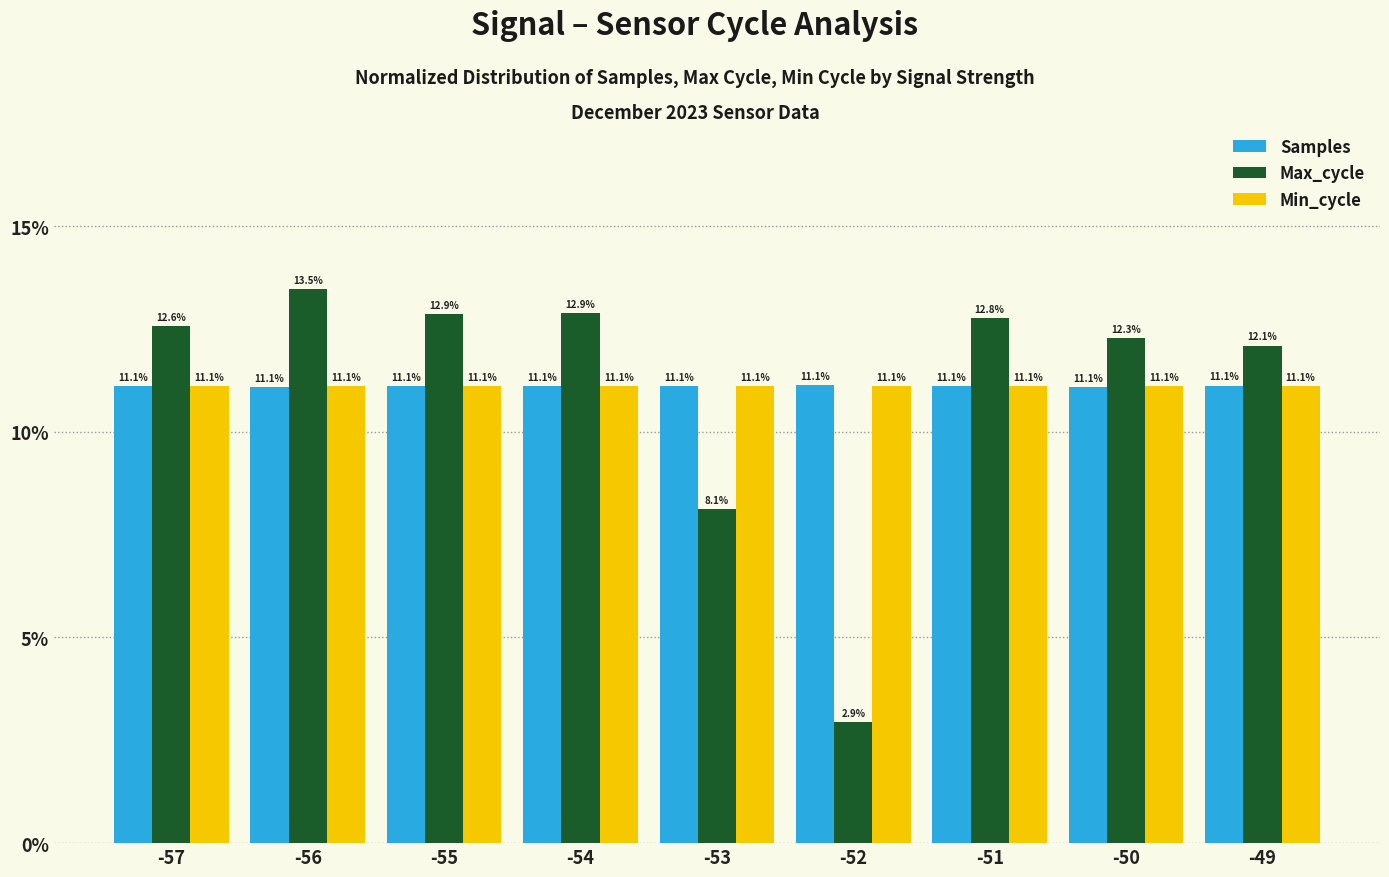

What is the value of the Max_cycle bar at the 4th from the left?

12.9